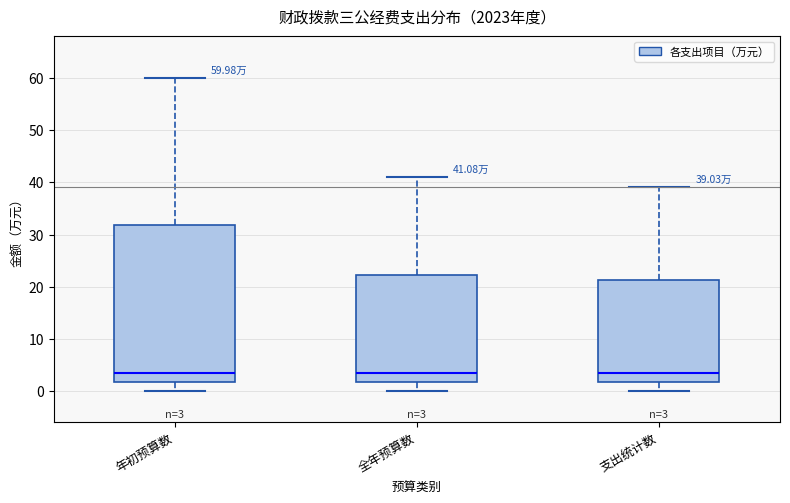

Comparing the boxes themselves (not the whiskers), which one is the tallest?

年初预算数